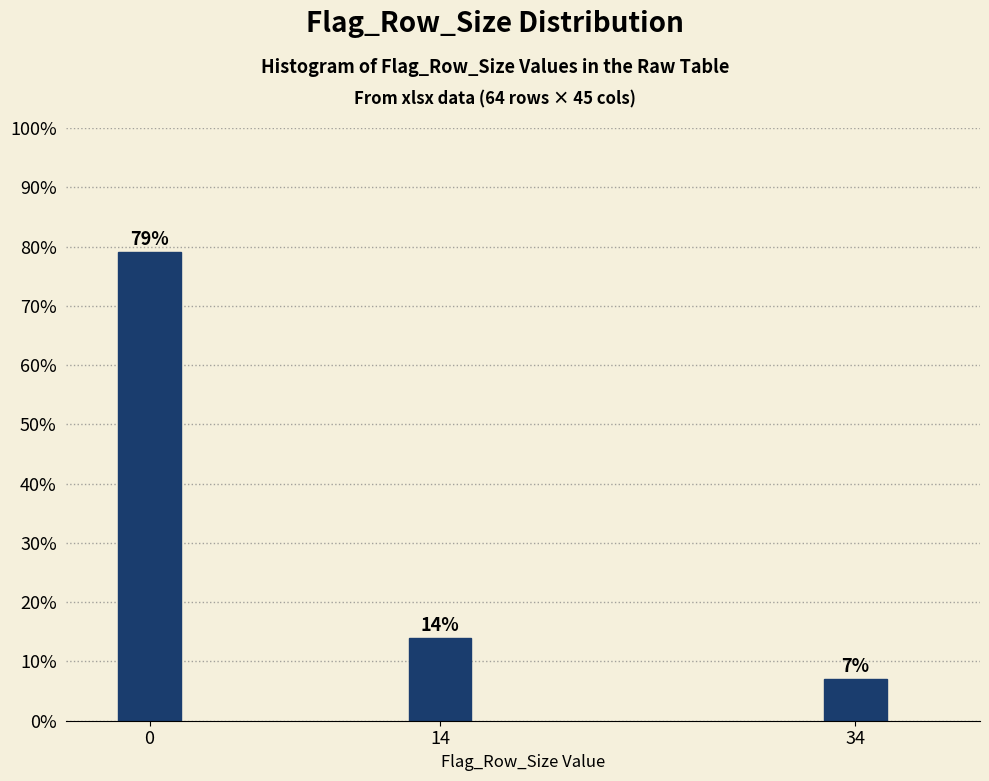

Approximately how many times larger is the value at 14 compared to 34?

2.0